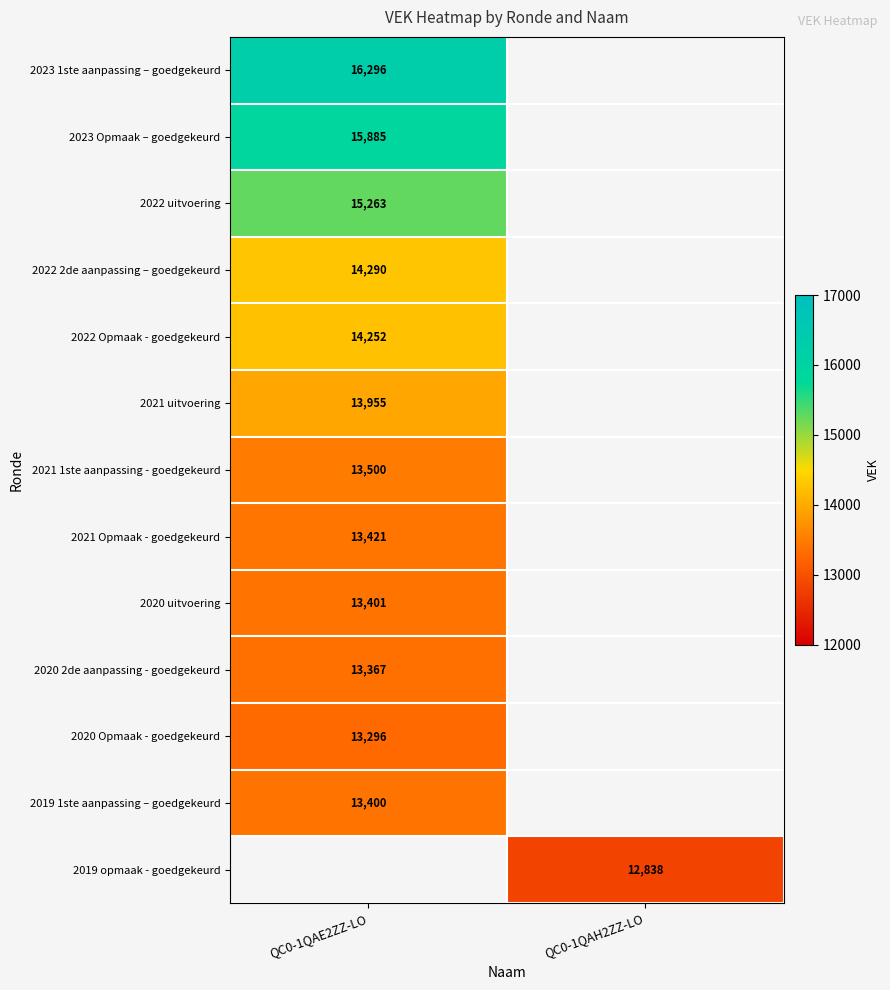

The 2020 uitvoering series shows 6955 at QC0-1QAE2ZZ-LO. True or false?

False